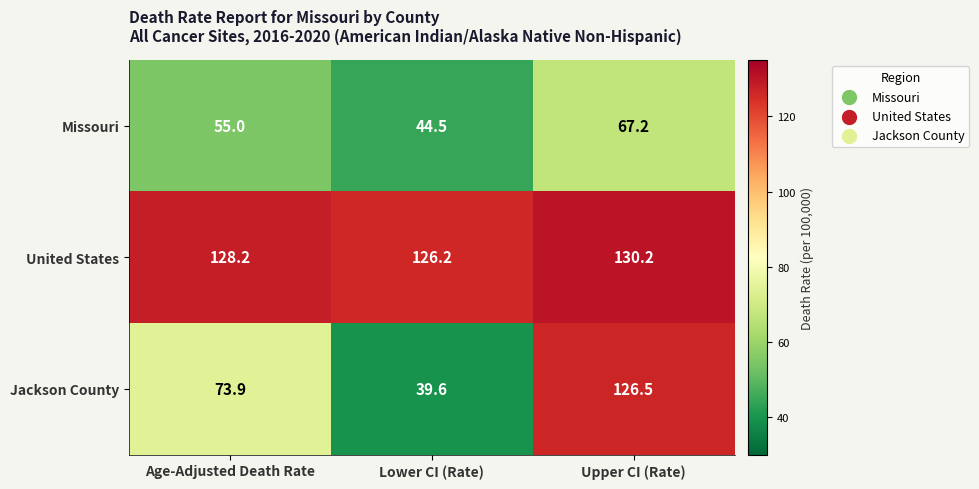

What is the highest value of the Jackson County series?

126.5